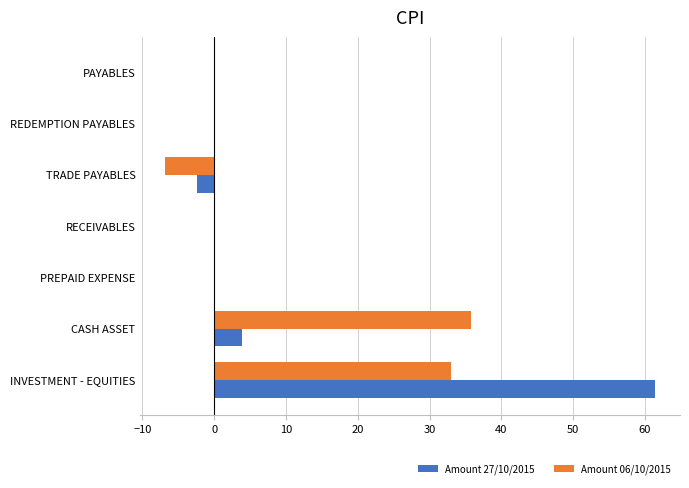

What is the average value of the Amount 27/10/2015 series?

9.0